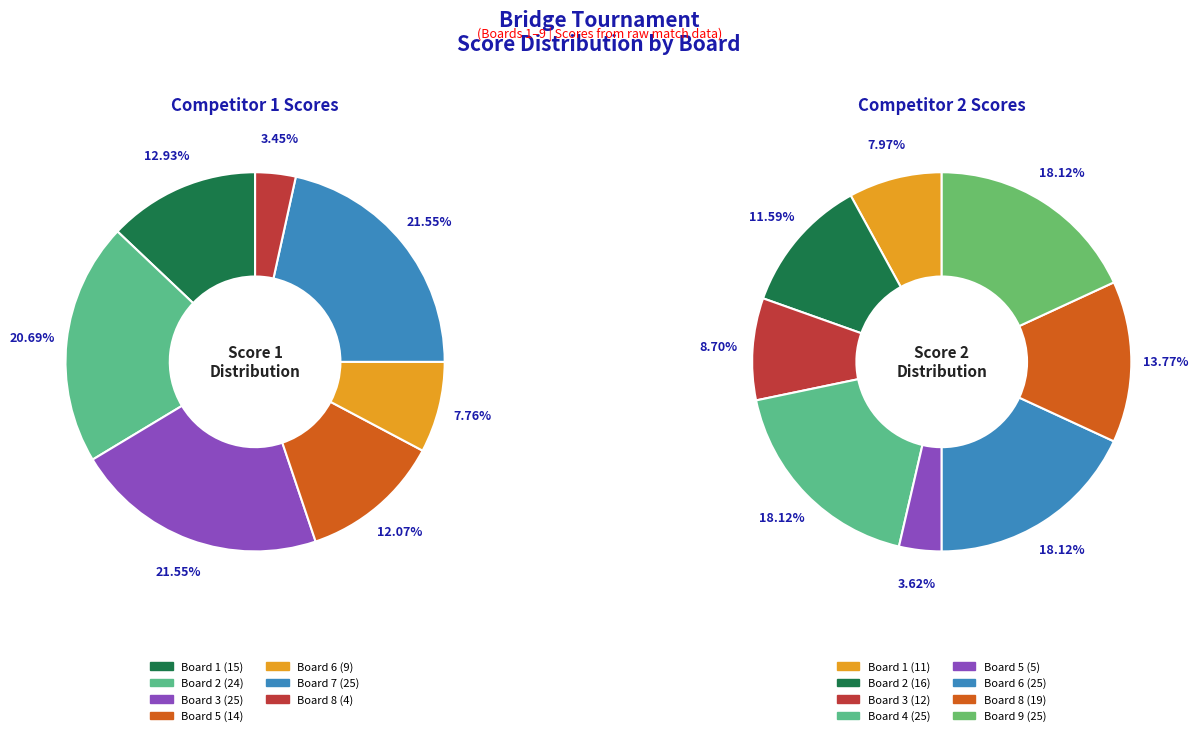

True or false: 5 accounts for 12% of the total.

True